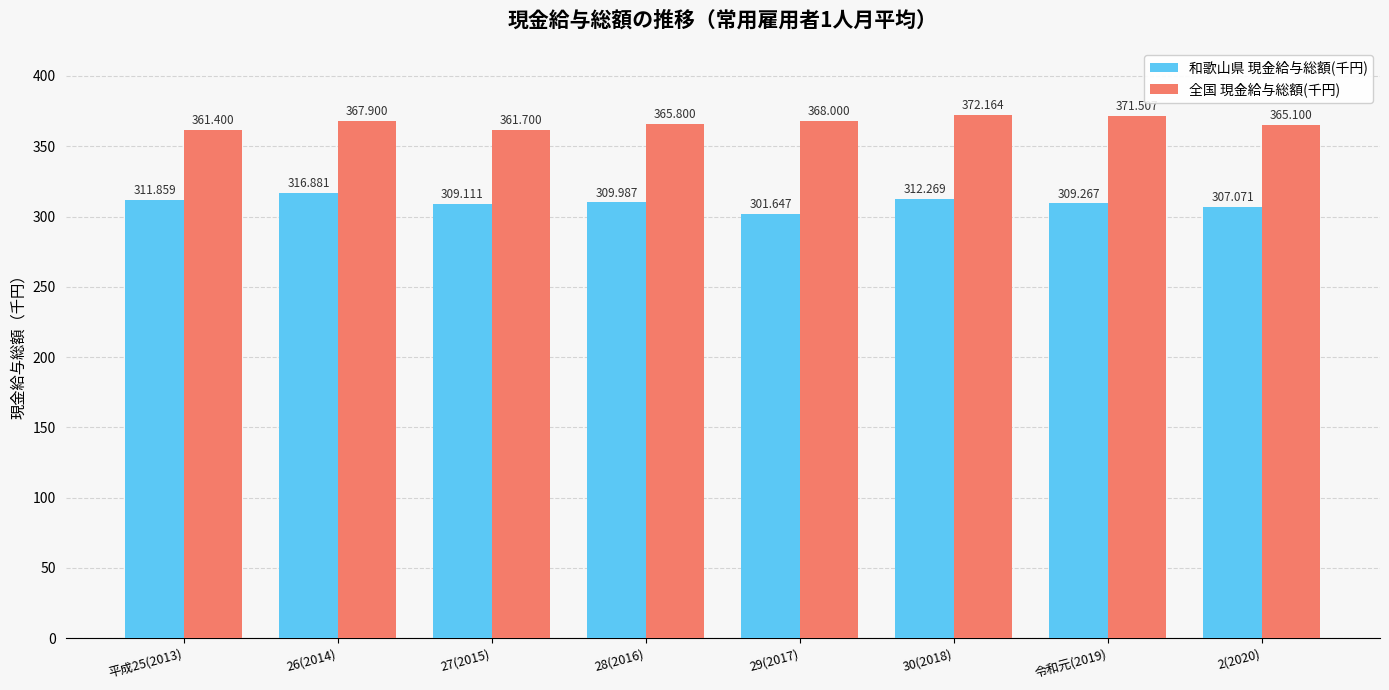

What is the greatest value displayed?

372.2